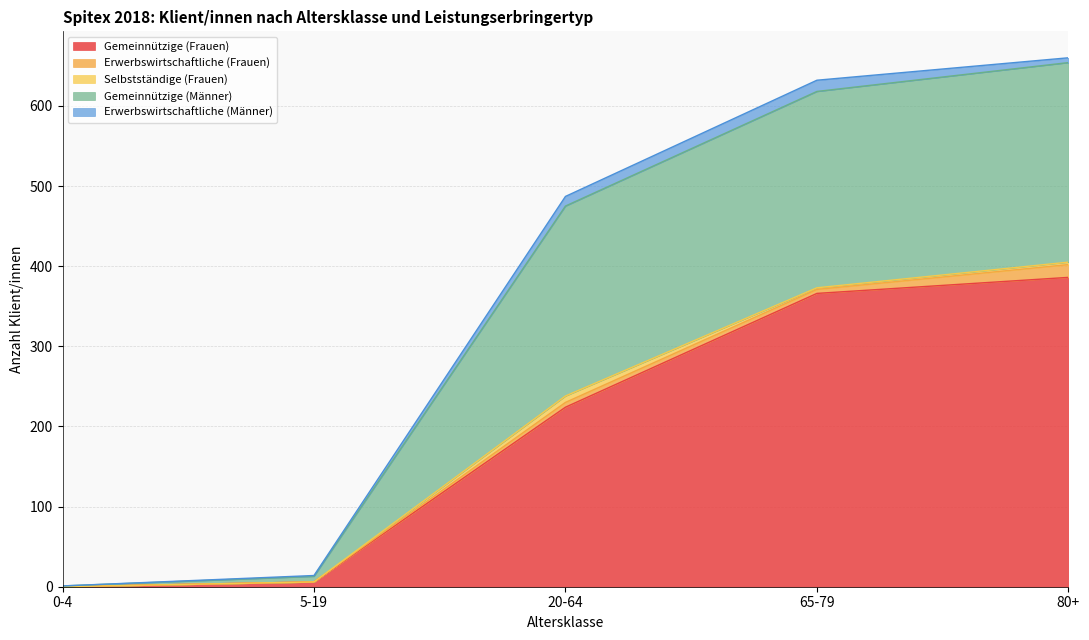

What is the minimum value for Gemeinnützige (Männer)?

1